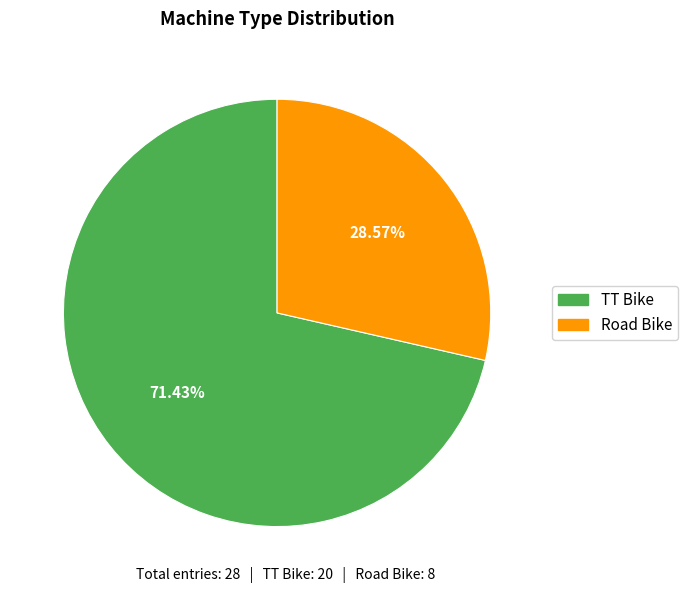

To the nearest percent, what percentage of the pie is Road Bike?

29%